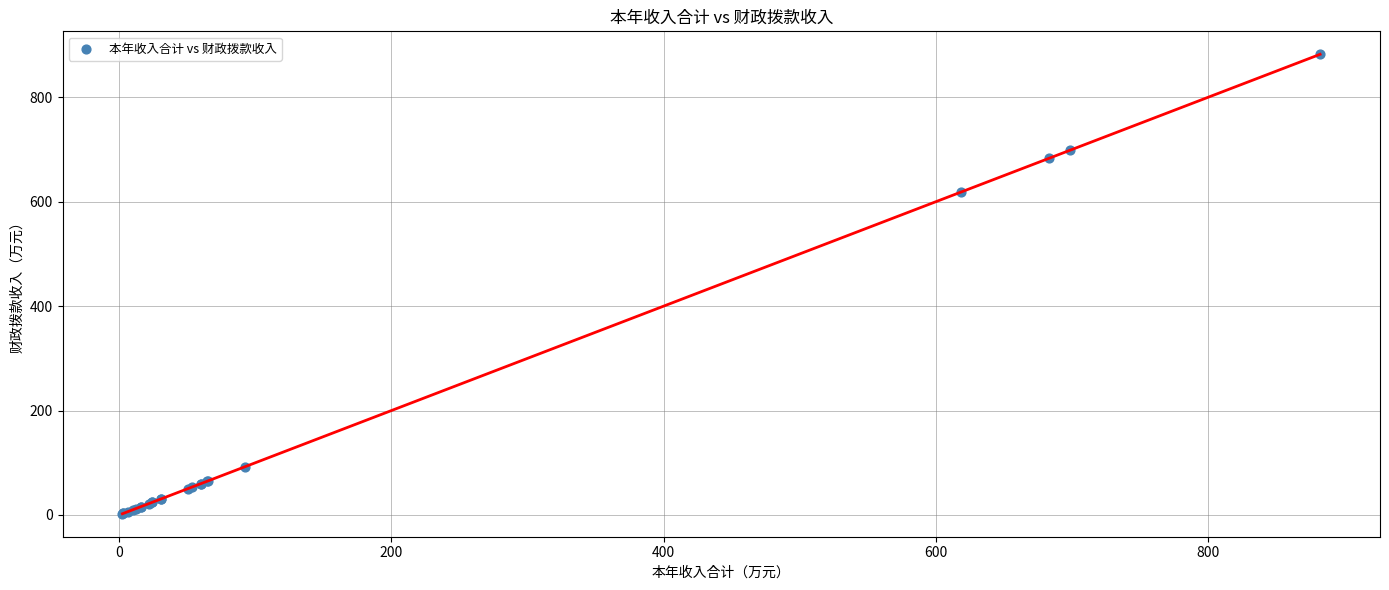

What Y value in the scatter plot is closest to 442?

618.6